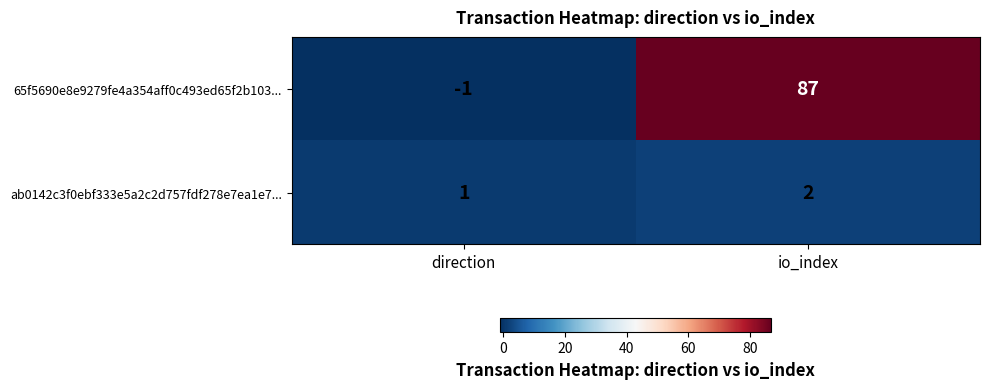

Which series has the largest total across all categories?

65f5690e8e9279fe4a354aff0c493ed65f2b103...